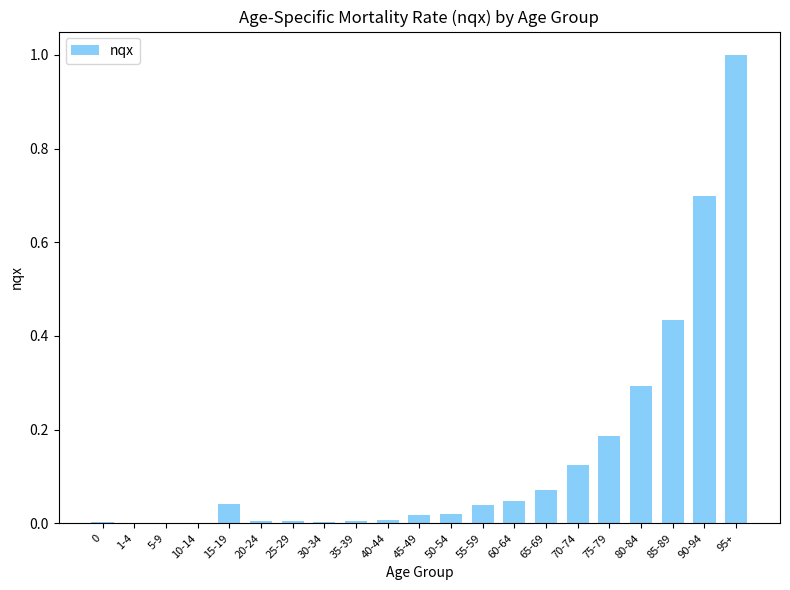

Are the bars grouped side by side (vs. stacked)?

No